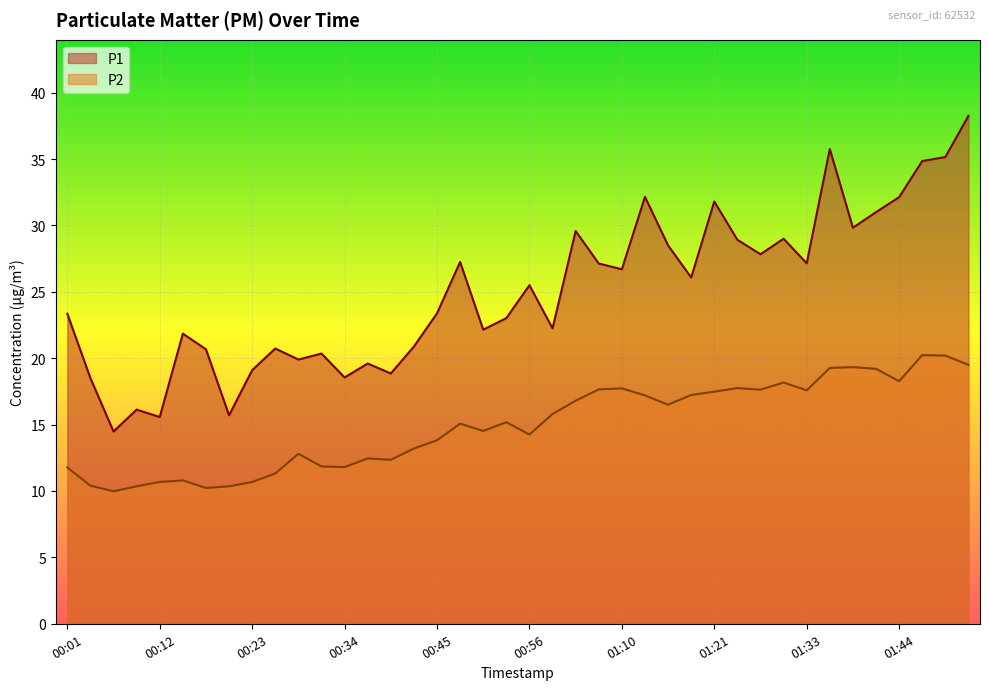

What is the spread (max minus min) of values at 00:34?

6.8